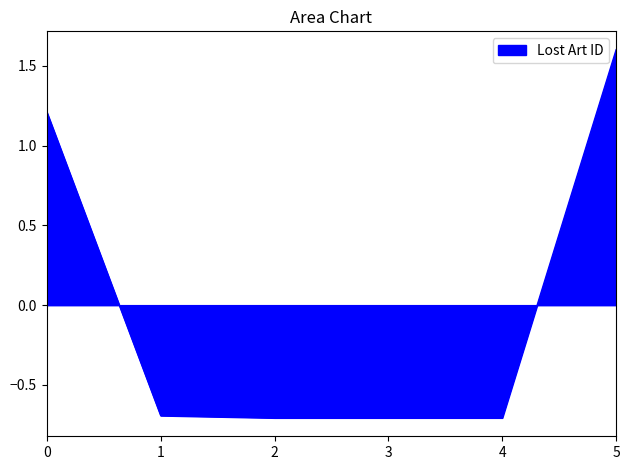

What is the difference between the maximum and minimum values?

2.3